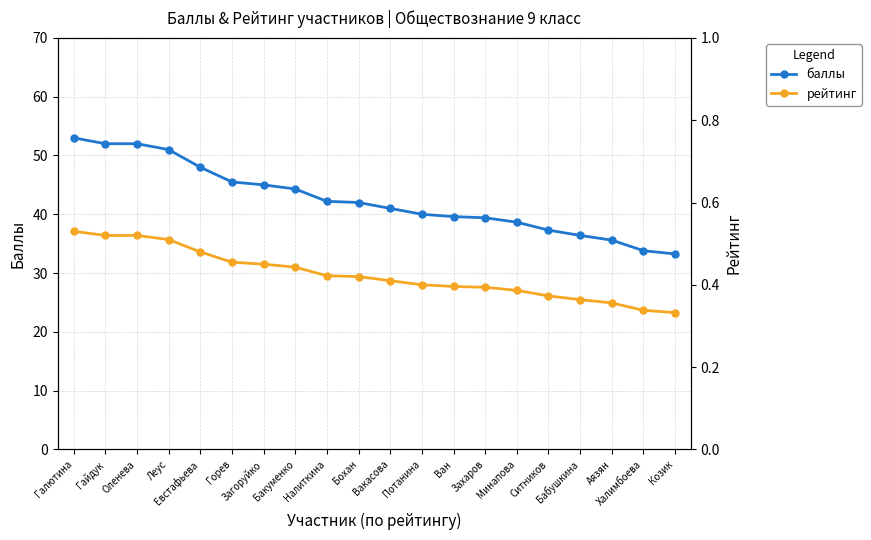

True or false: рейтинг and баллы cross at least once.

False